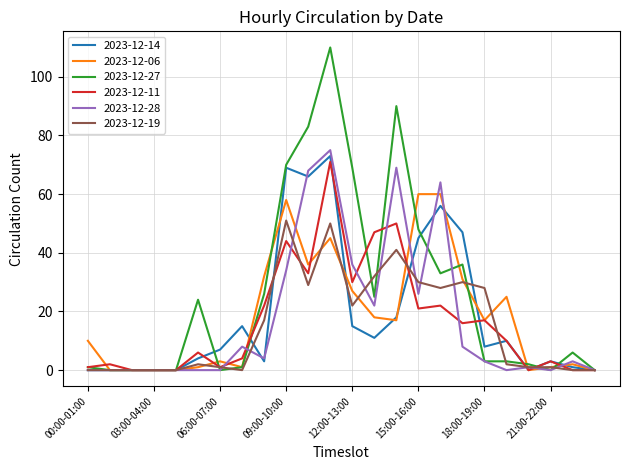

Reading left to right, list all the values displayed in this chart.

2023-12-14: 0	0	0	0	0	4	7	15	3	69	66	73	15	11	18	45	56	47	8	10	0	3	1	0
2023-12-06: 10	0	0	0	0	1	3	1	32	58	36	45	27	18	17	60	60	31	17	25	0	1	2	0
2023-12-27: 1	0	0	0	0	24	0	1	26	70	83	110	69	25	90	48	33	36	3	3	2	0	6	0
2023-12-11: 1	2	0	0	0	6	1	4	22	44	33	71	30	47	50	21	22	16	17	10	0	3	0	0
2023-12-28: 0	0	0	0	0	0	0	8	4	34	68	75	36	22	69	26	64	8	3	0	1	0	3	0
2023-12-19: 0	0	0	0	0	2	1	0	17	51	29	50	22	32	41	30	28	30	28	2	1	1	0	0